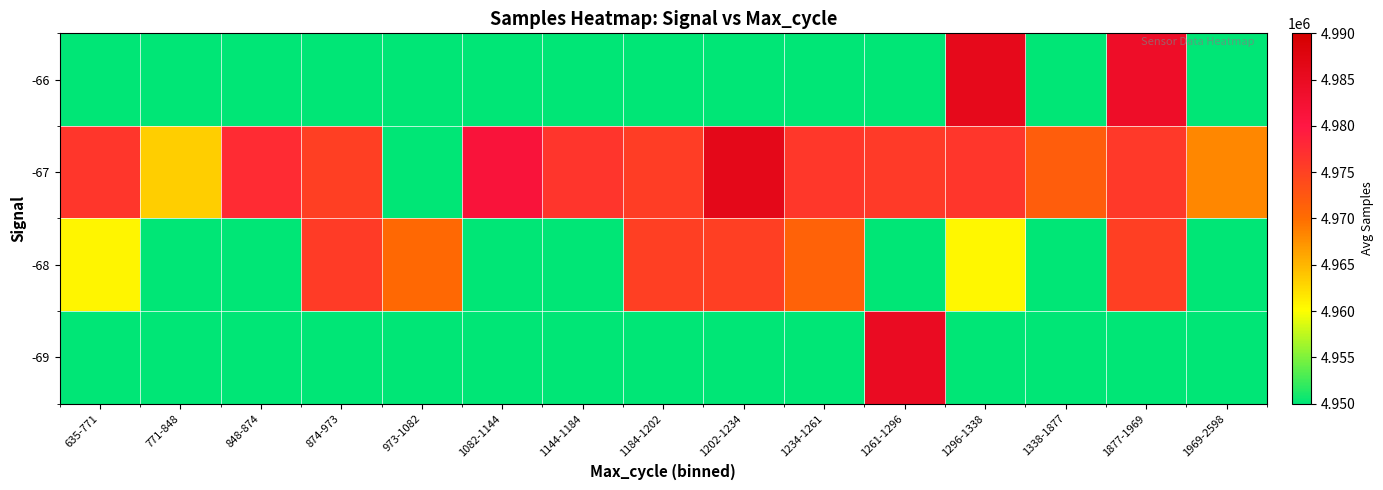

How many distinct data groups are displayed?

4